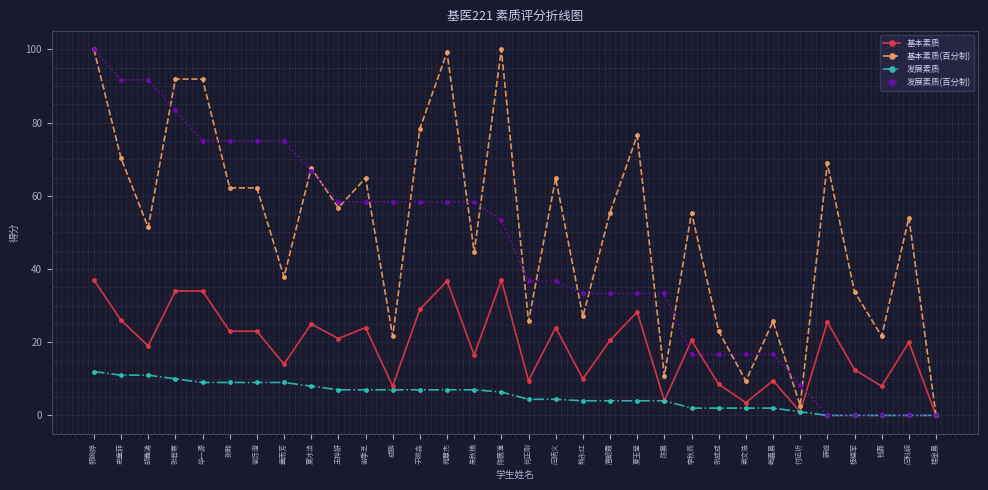

What is the label of the 16th point from the left?

陈薇潼